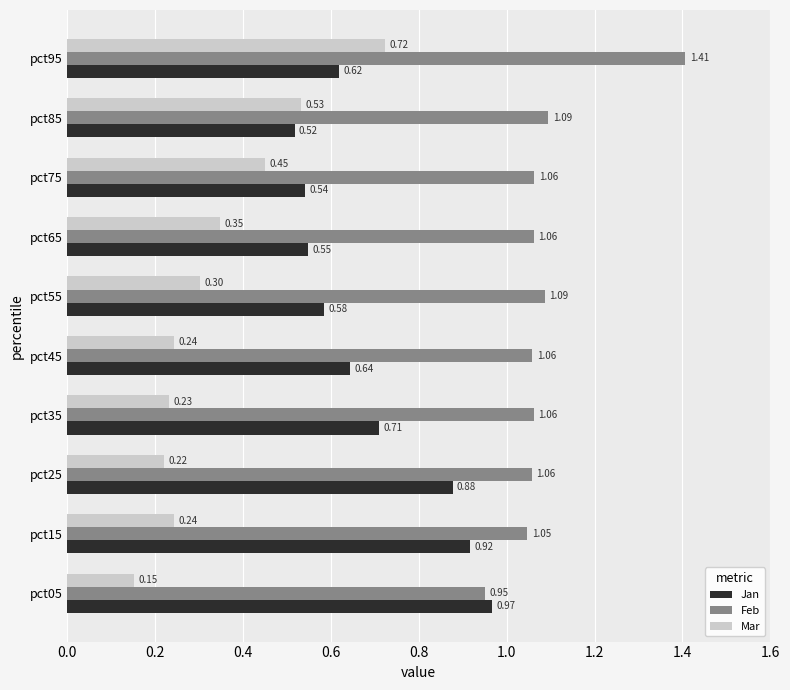

At which category is the sum across all series the highest?

pct95